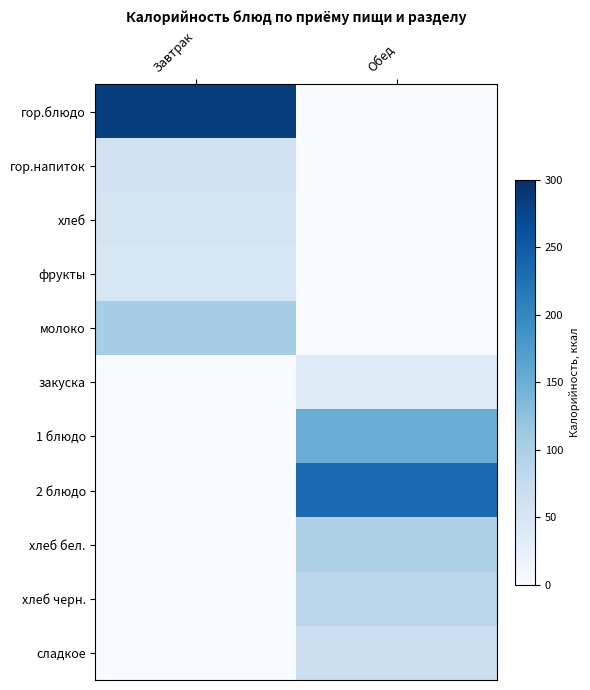

Reading left to right, what are all the values shown in this chart?

гор.блюдо: Завтрак=283.6	Обед=0.0
гор.напиток: Завтрак=58.7	Обед=0.0
хлеб: Завтрак=51.9	Обед=0.0
фрукты: Завтрак=47.0	Обед=0.0
молоко: Завтрак=104.0	Обед=0.0
закуска: Завтрак=0.0	Обед=36.6
1 блюдо: Завтрак=0.0	Обед=152.3
2 блюдо: Завтрак=0.0	Обед=233.2
хлеб бел.: Завтрак=0.0	Обед=97.9
хлеб черн.: Завтрак=0.0	Обед=86.2
сладкое: Завтрак=0.0	Обед=65.7